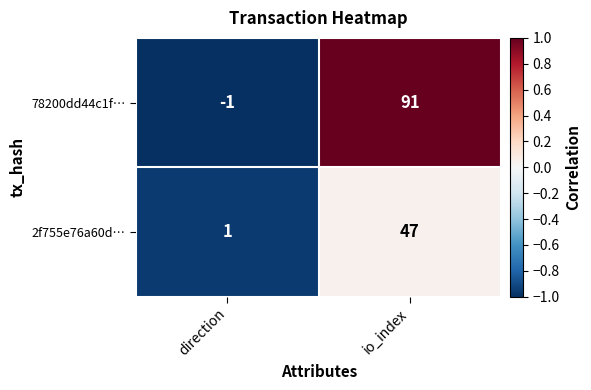

At io_index, list the series in order from largest to smallest.

78200dd44c1f…, 2f755e76a60d…